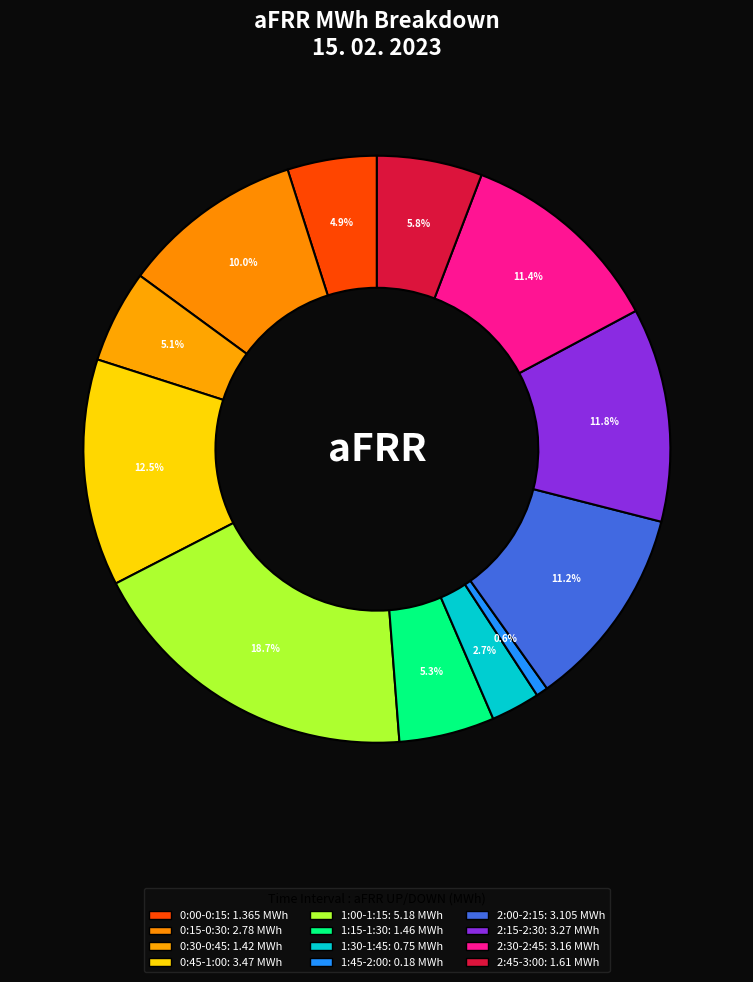

To the nearest percent, what is the combined percentage of 0:45-1:00 and 2:45-3:00?

18%